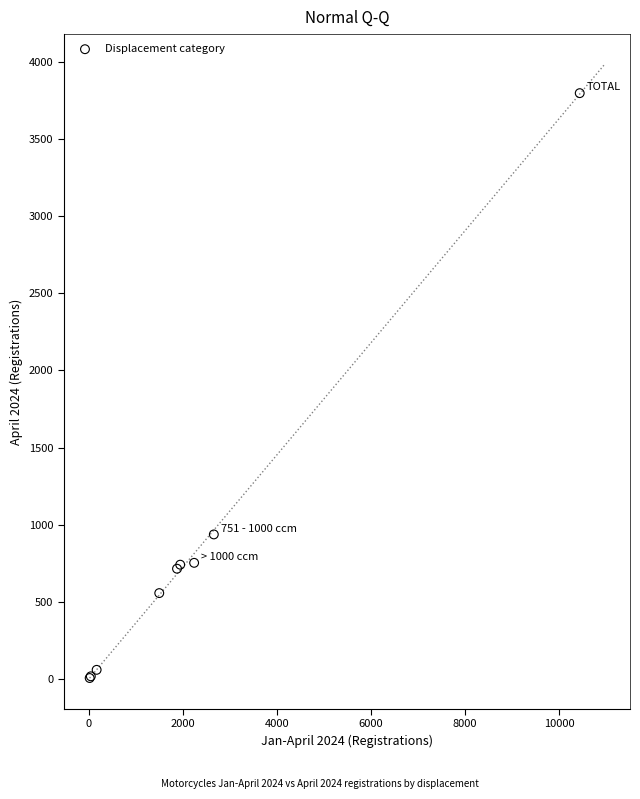

What Y value in the scatter plot is closest to 1902?

938